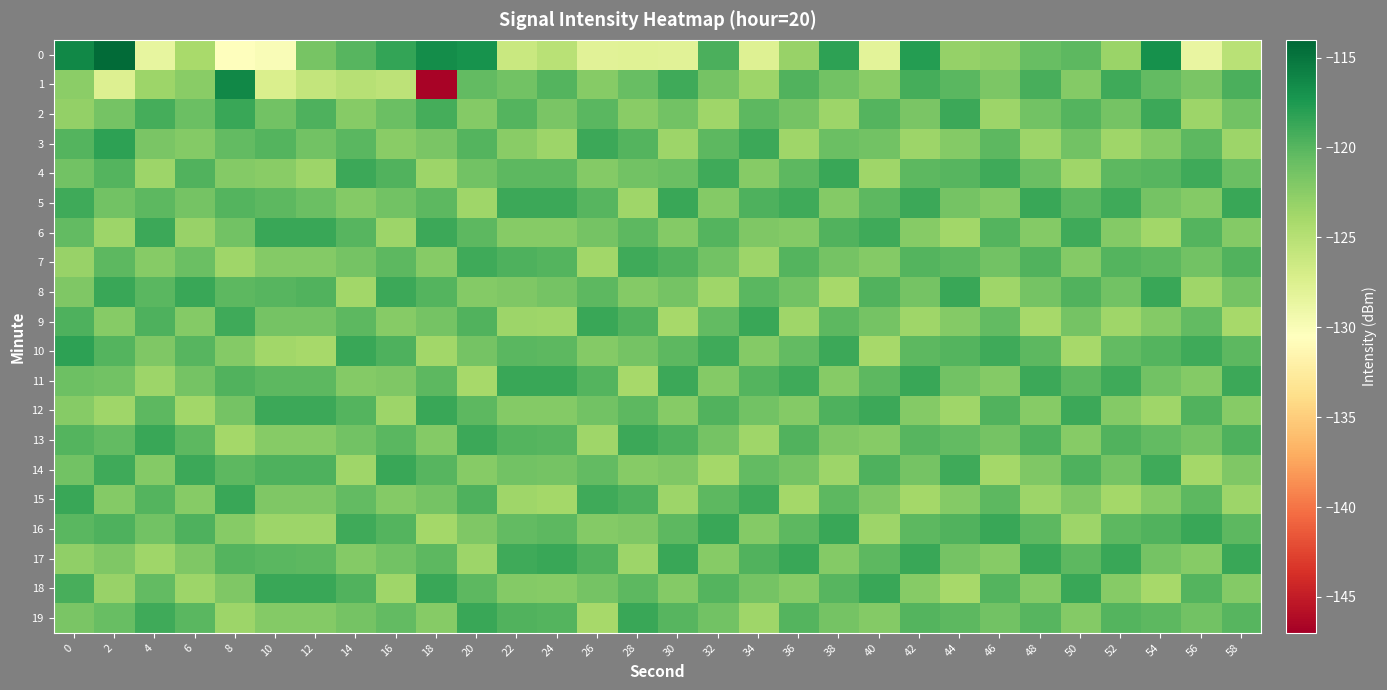

What is the minimum value shown in the chart?

-146.7